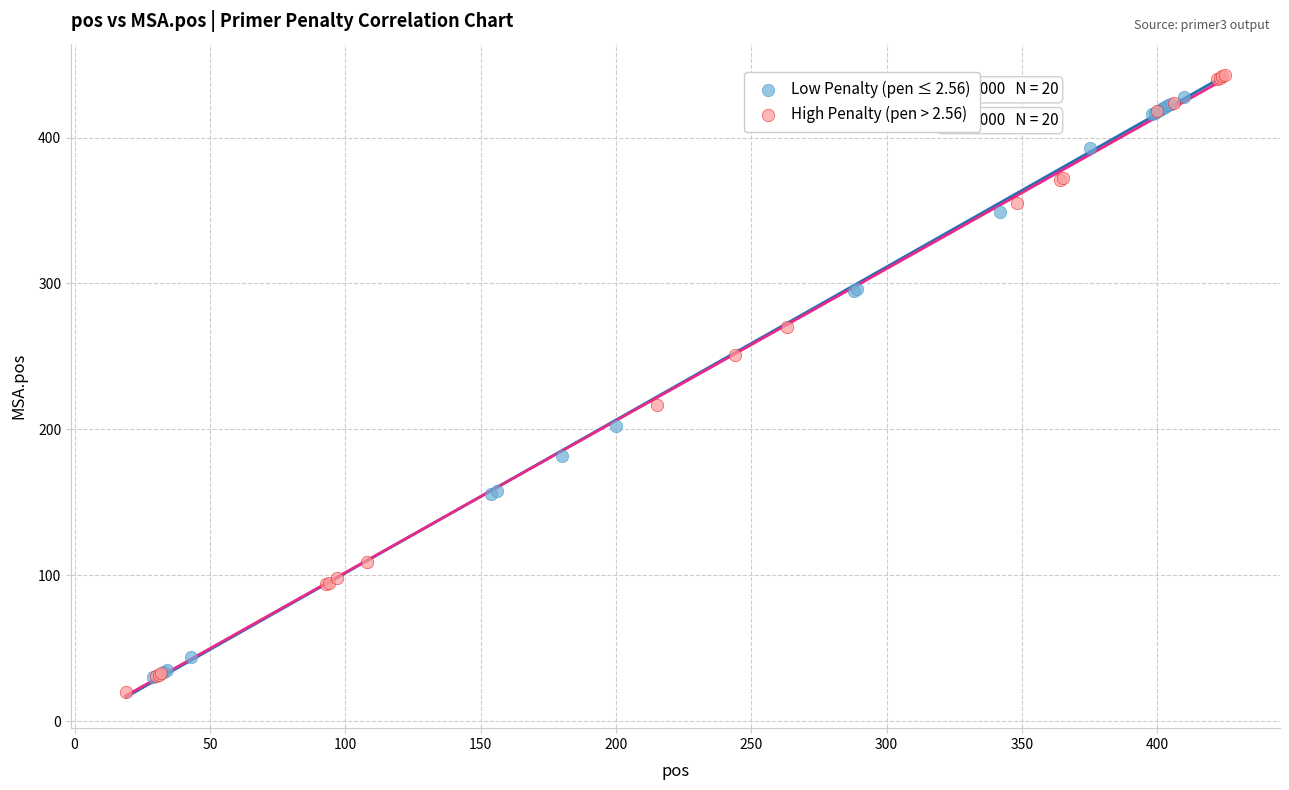

What are all the series names shown in the legend?

Low Penalty (pen ≤ 2.56), High Penalty (pen > 2.56)